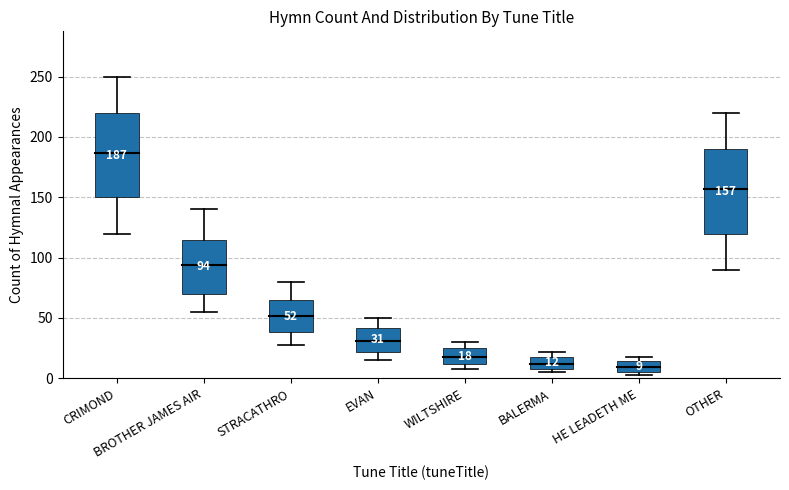

What is the change in value from BROTHER JAMES AIR to WILTSHIRE?

-76